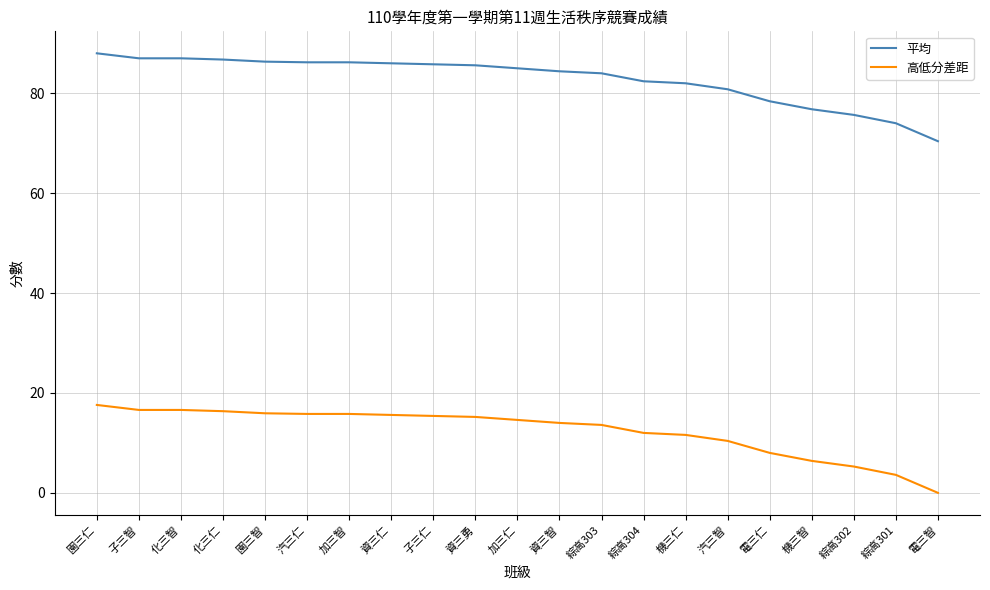

Rank the series at 綜高302 from highest to lowest value.

平均, 高低分差距